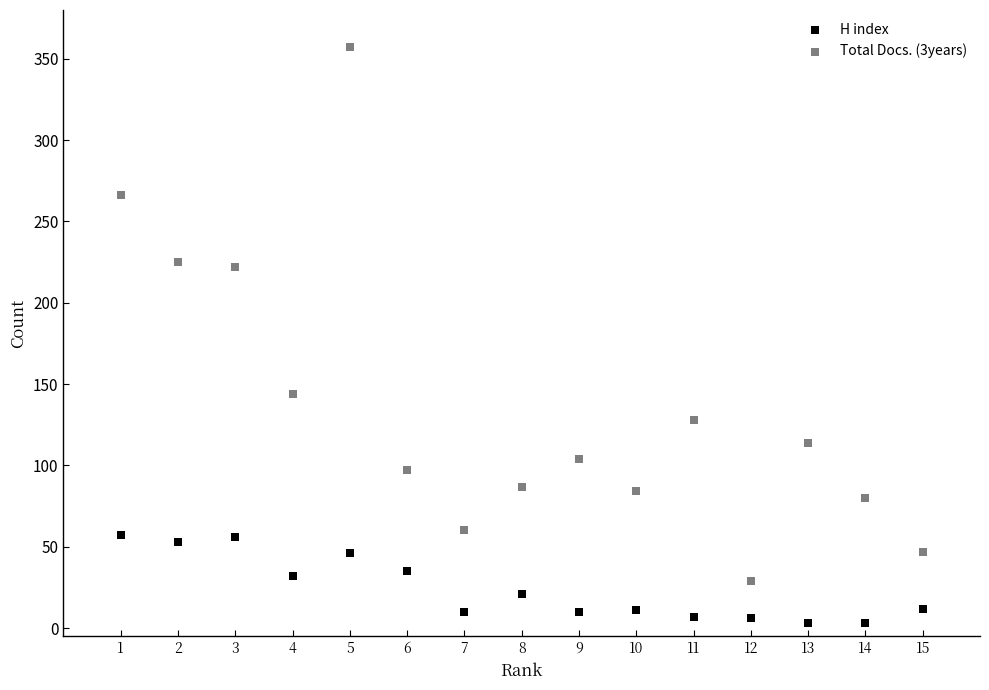

How many data points are displayed?

30